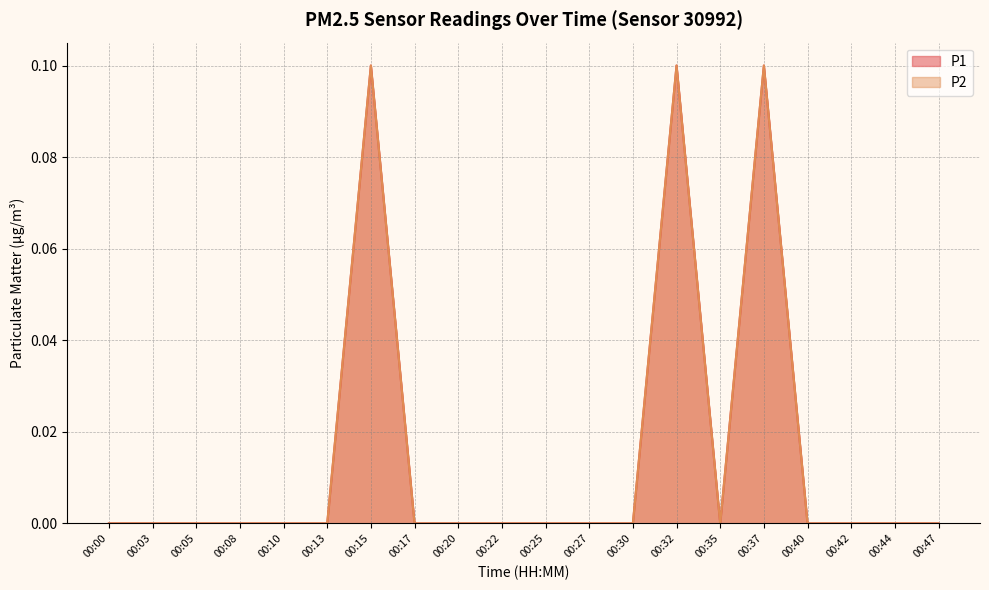

What are all the series names shown in the legend?

P1, P2